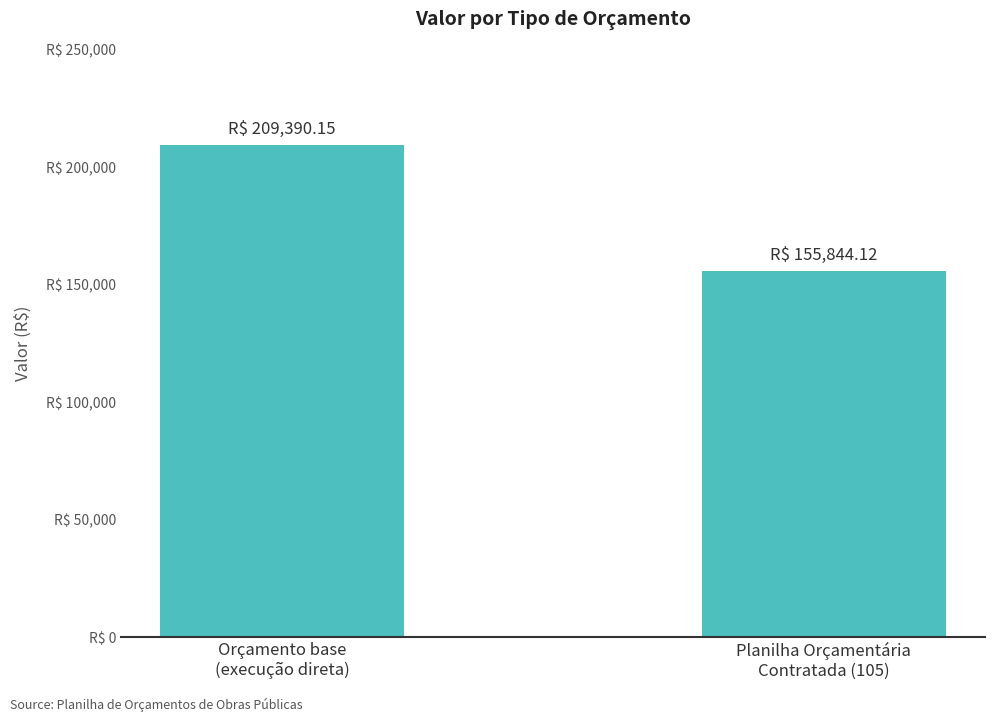

What is the maximum value shown in the chart?

209390.1